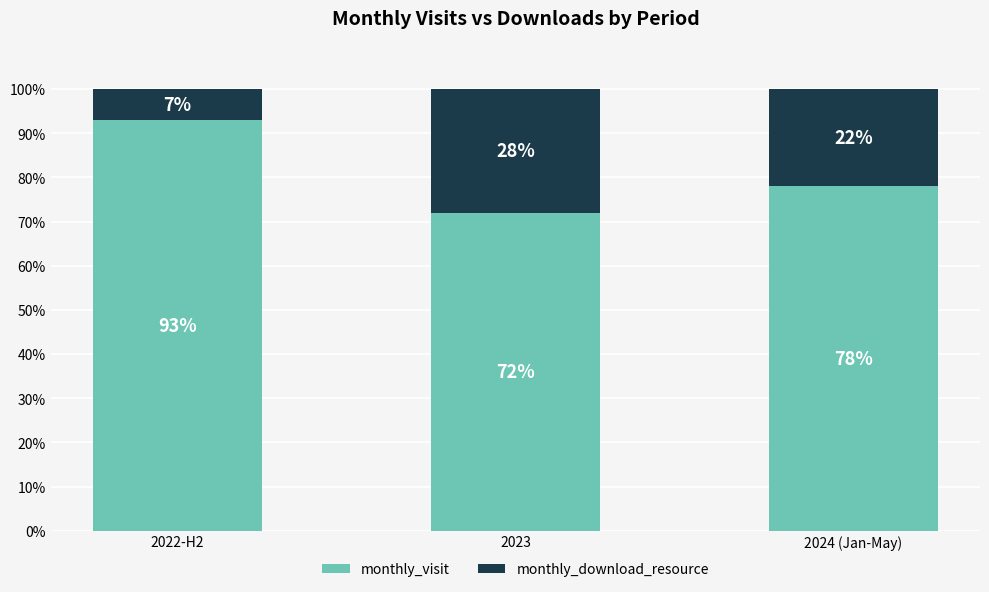

At which label does monthly_visit reach its minimum?

2023